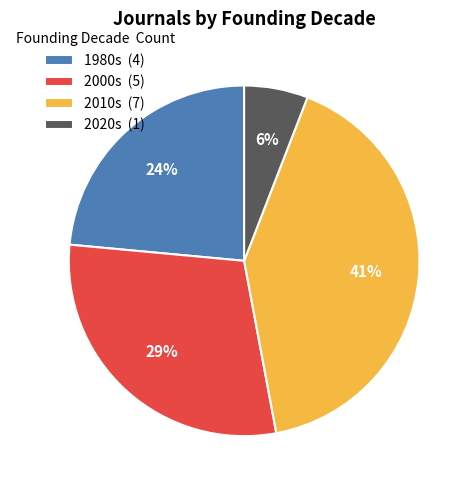

Between 2000s (5) and 2010s (7), which is larger?

2010s (7)